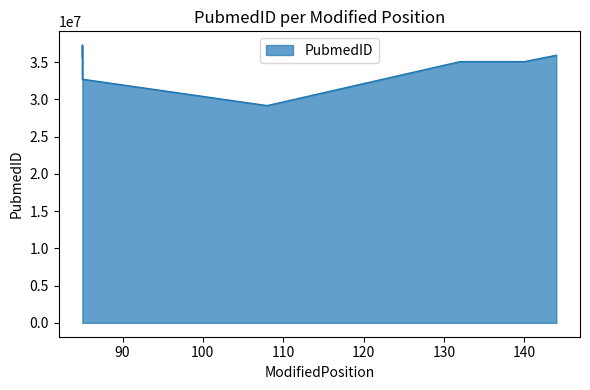

At which label does the data first exceed 35069635?

85